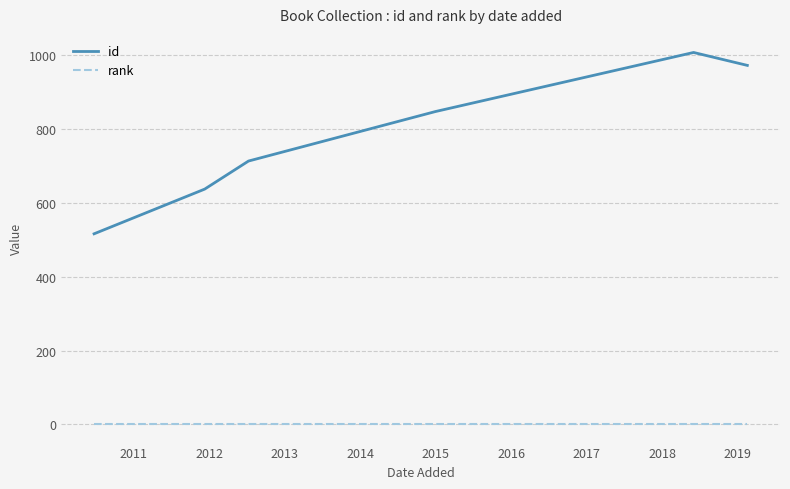

Which series has the largest total across all categories?

id